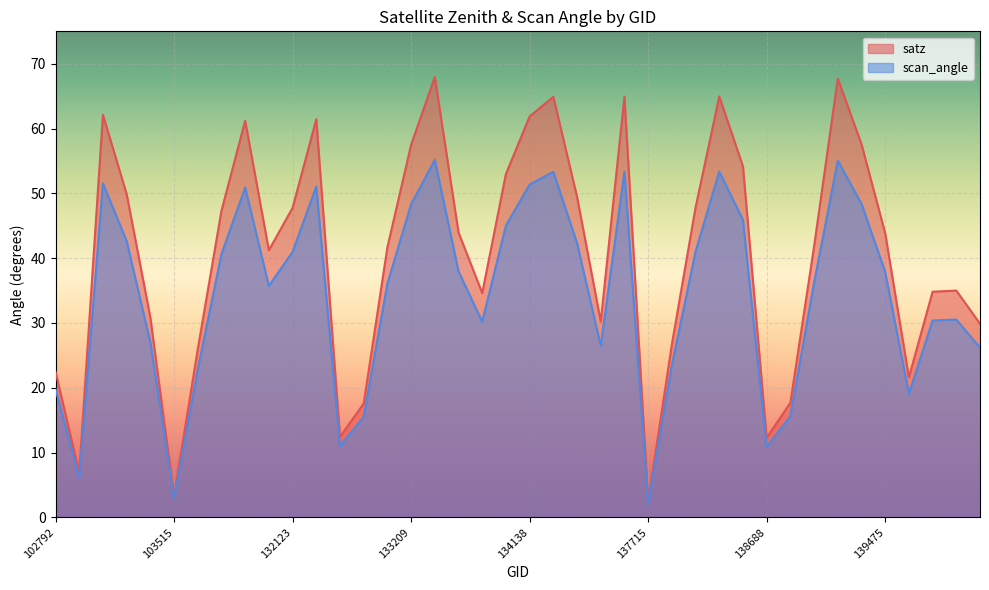

What is the approximate value of scan_angle at 133392?

55.2